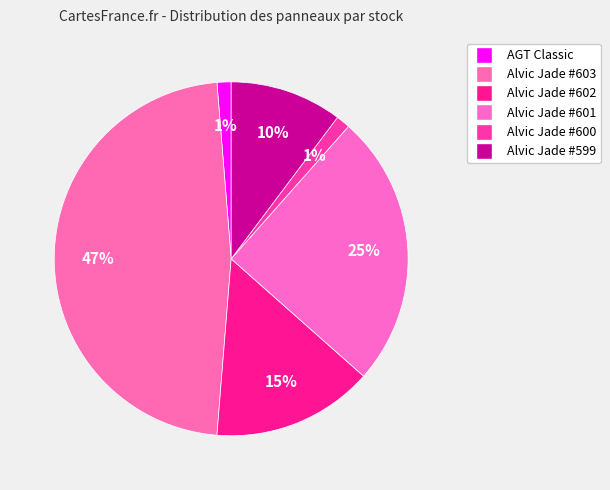

Rank the categories by value from lowest to highest.

AGT panel 18 mm. Classic, Alvic panel 18 mm. Jade (231311600), Alvic panel 18 mm. Jade (231311599), Alvic panel 18 mm. Jade (231311602), Alvic panel 18 mm. Jade (231311601), Alvic panel 18 mm. Jade (231311603)